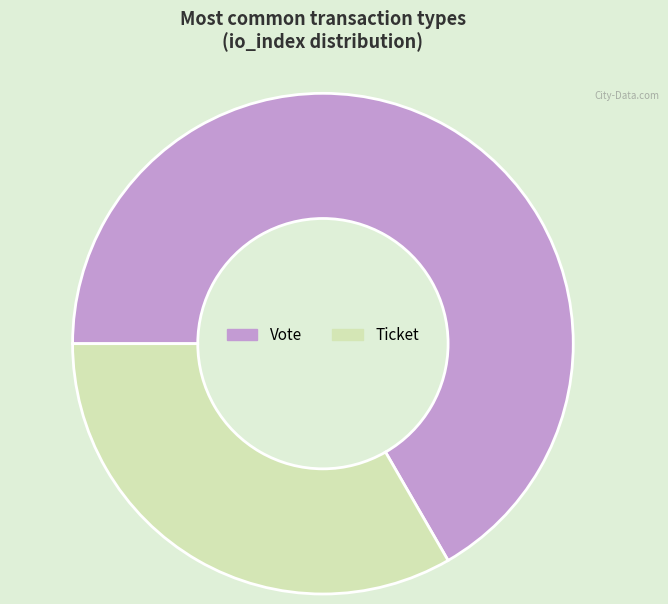

Which slice is the largest?

Vote